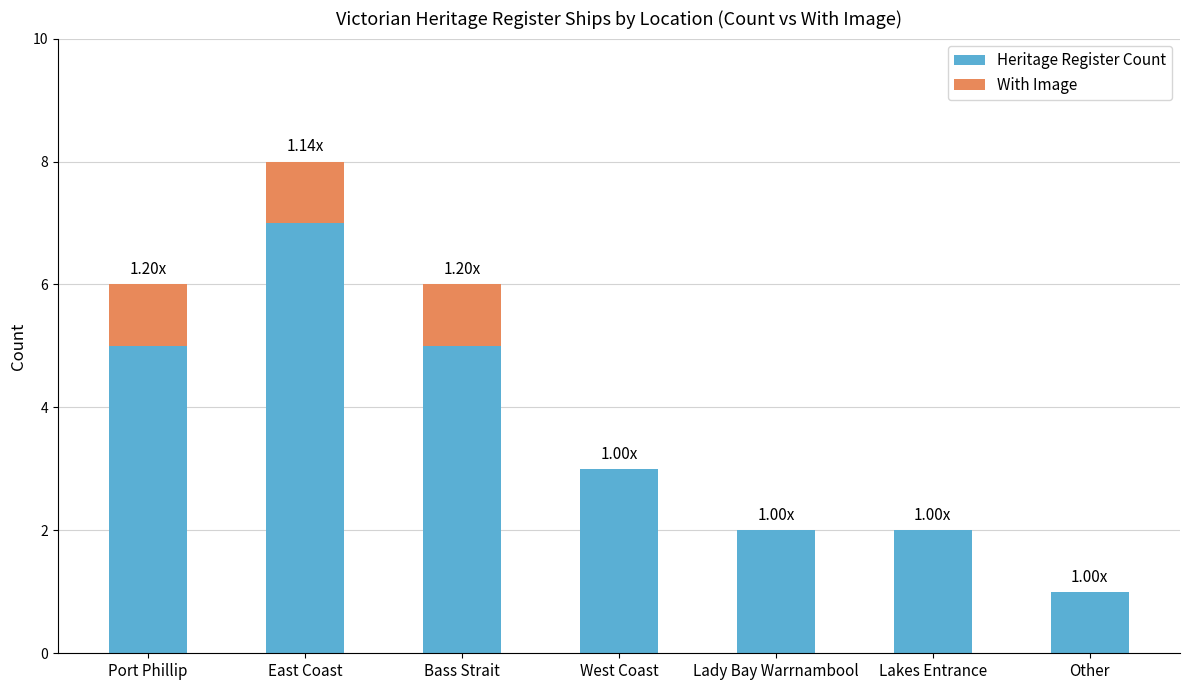

At which label does Heritage Register Count reach its peak?

East Coast